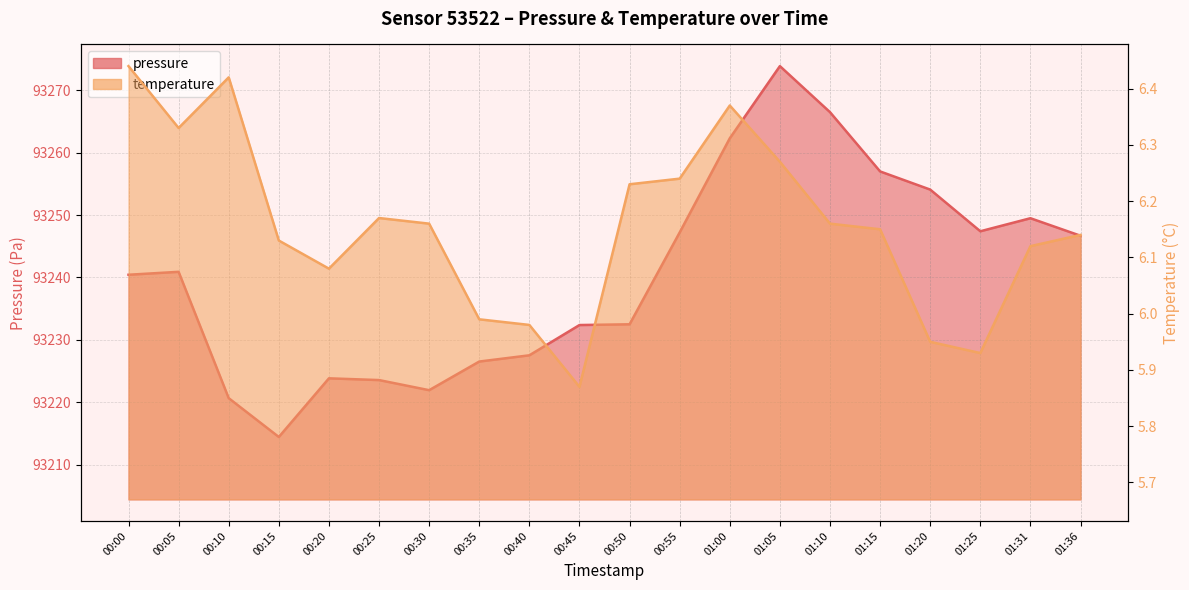

Between 00:20 and 00:00, which is larger?

00:00